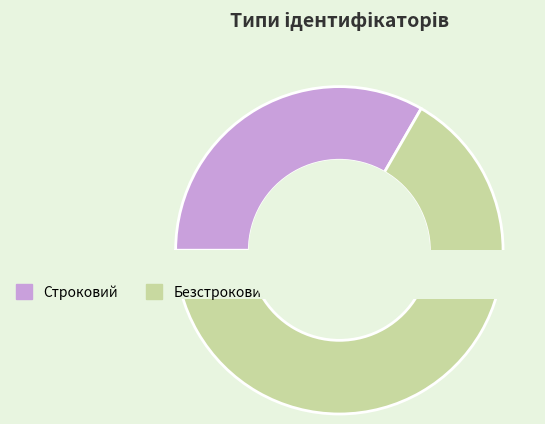

Is there a majority slice in this chart?

Yes